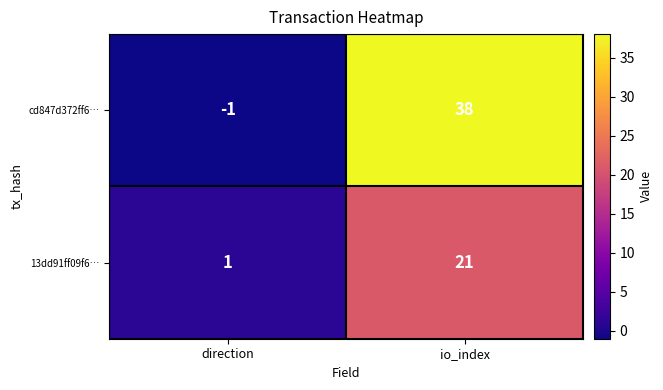

How many series are shown in this chart?

2